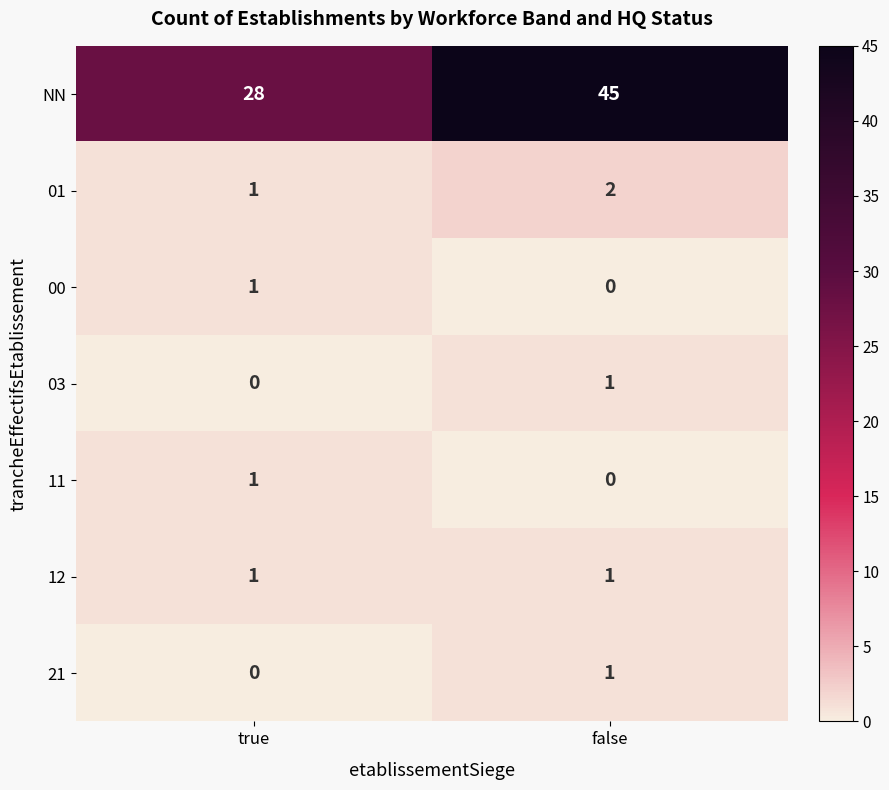

What is the sum of all NN values?

73